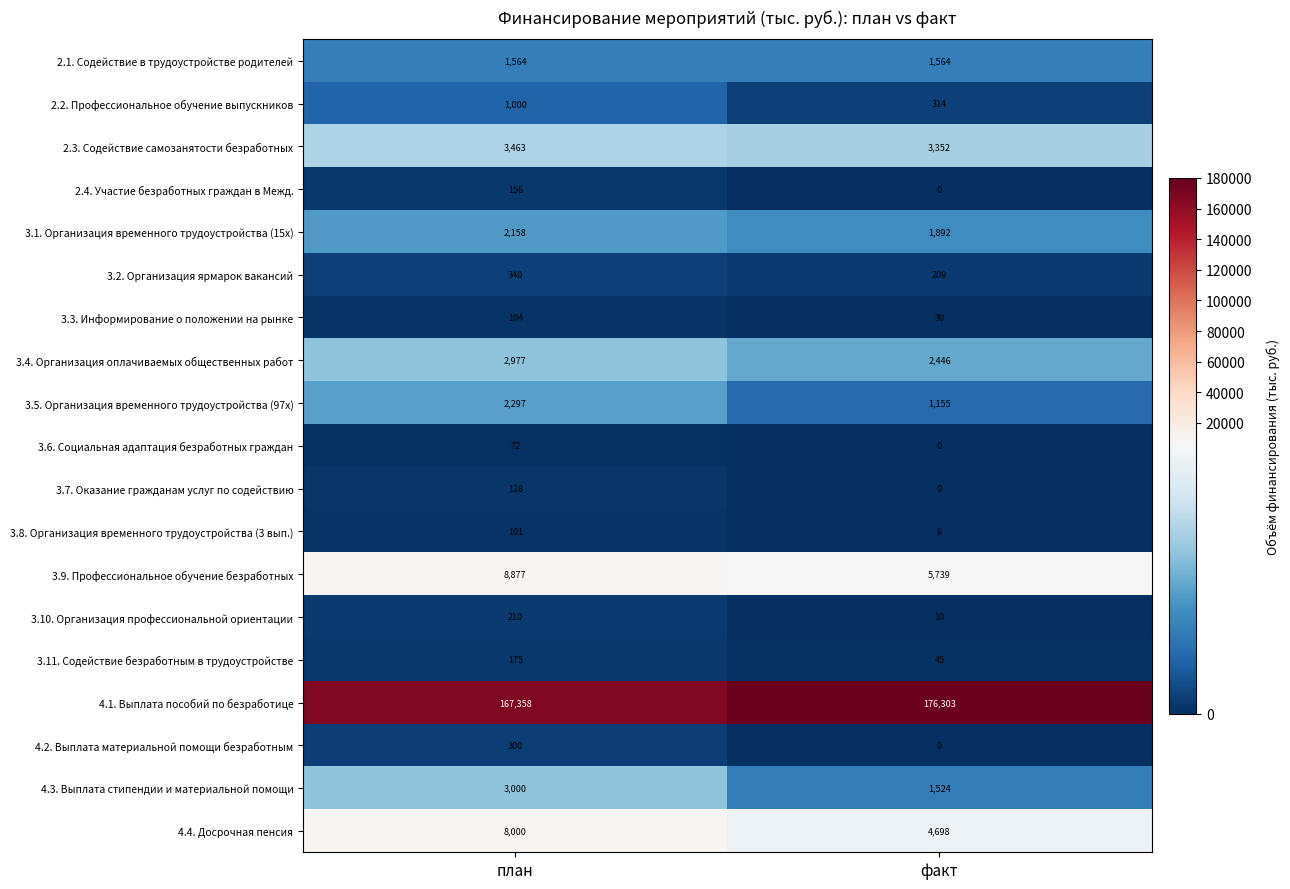

Is it true that 2.3. Содействие самозанятости безработных equals 3463 at план?

True